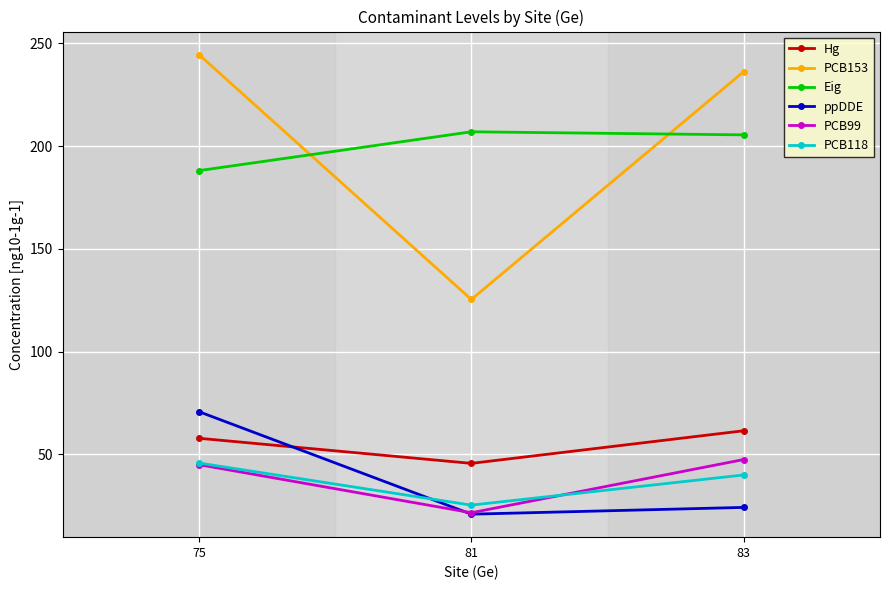

Count the number of categories in the chart.

3